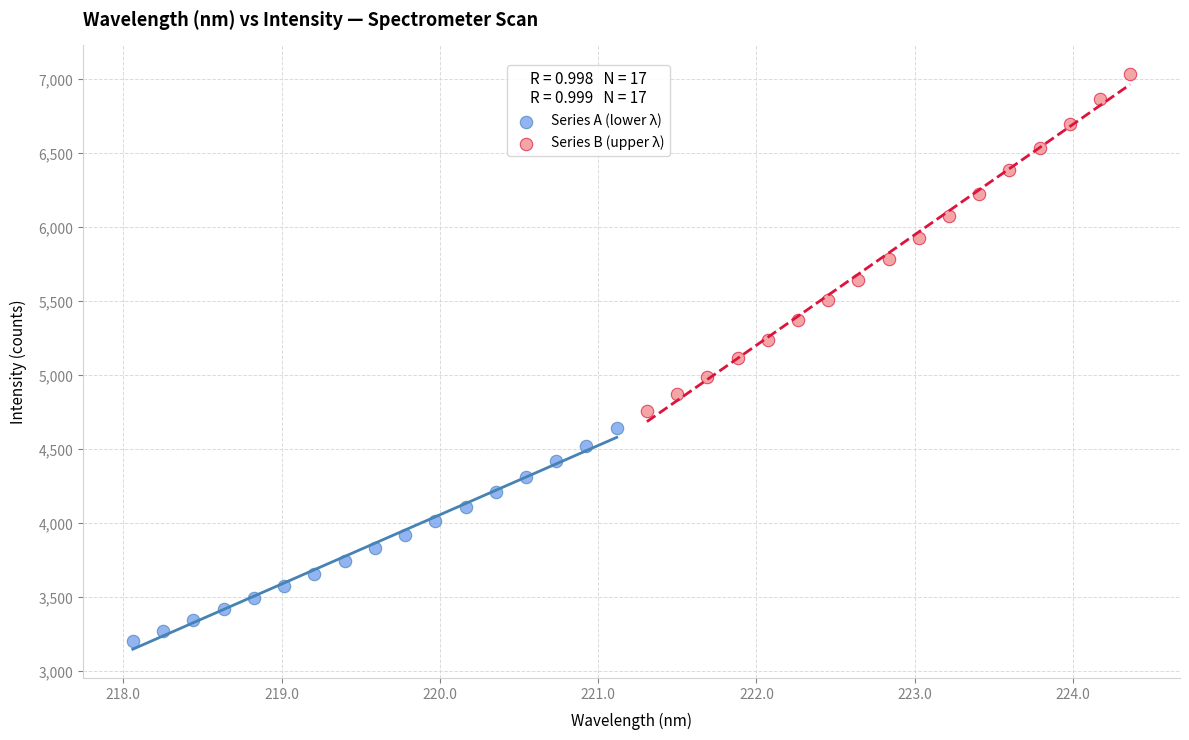

Which series contains the highest Y value?

Series B (upper λ)